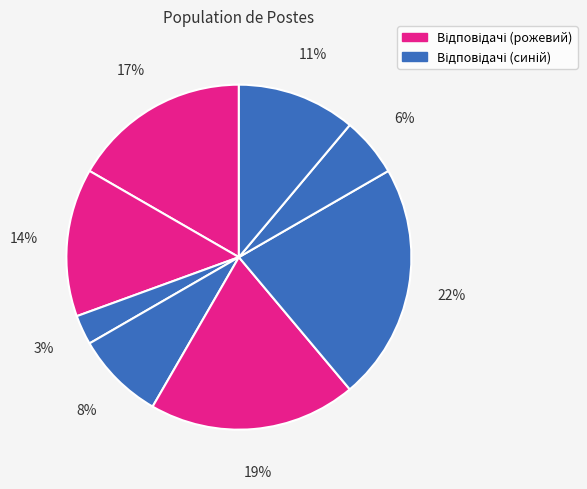

How many slices are in this pie chart?

8